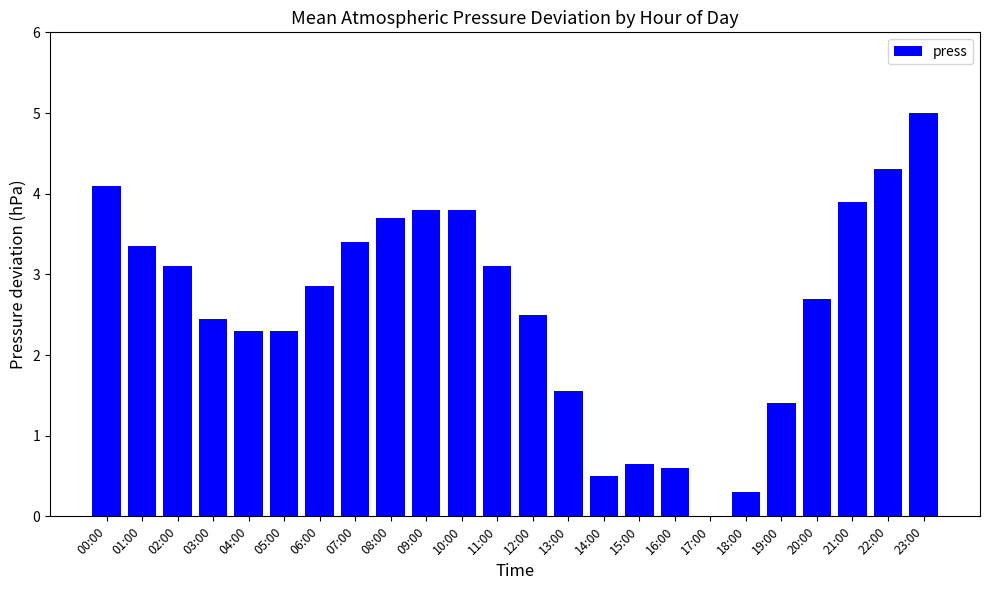

Count the number of values greater than 2.

17